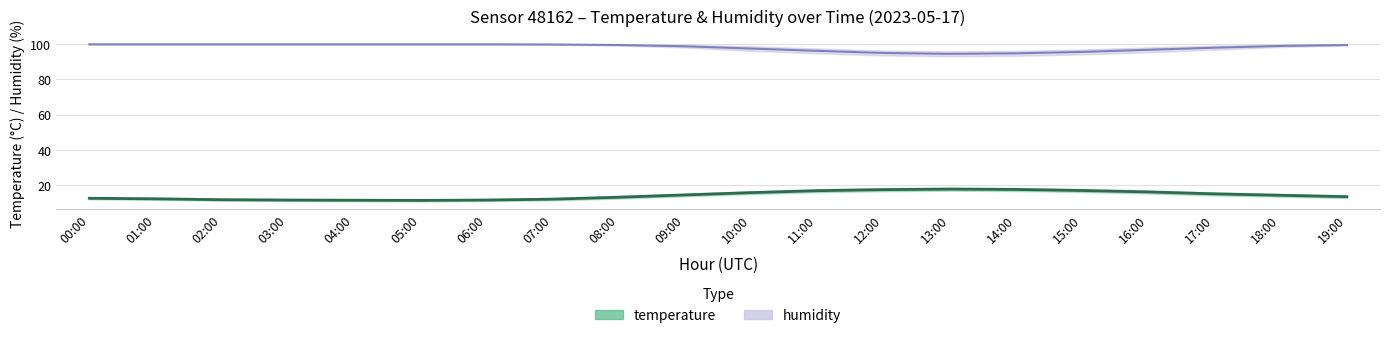

What is the value of the temp_lower point at the 15th from the left?

16.7